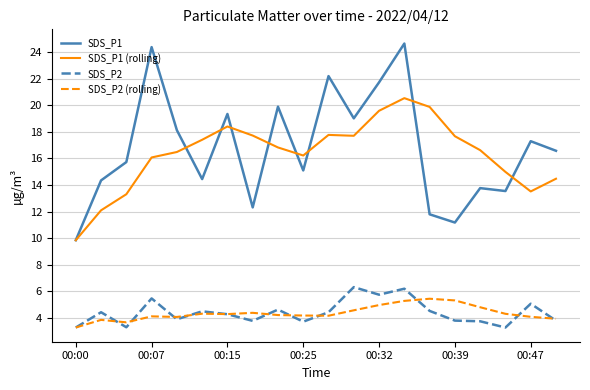

Which series has the largest range (max minus min)?

SDS_P1